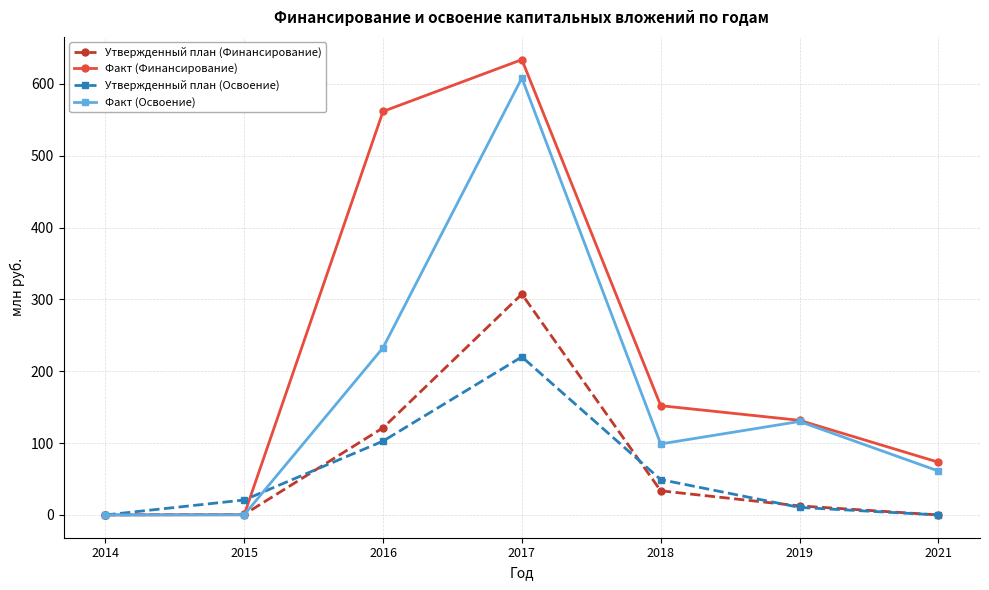

Is it true that Факт (Финансирование) equals 285.3 at 2016?

False